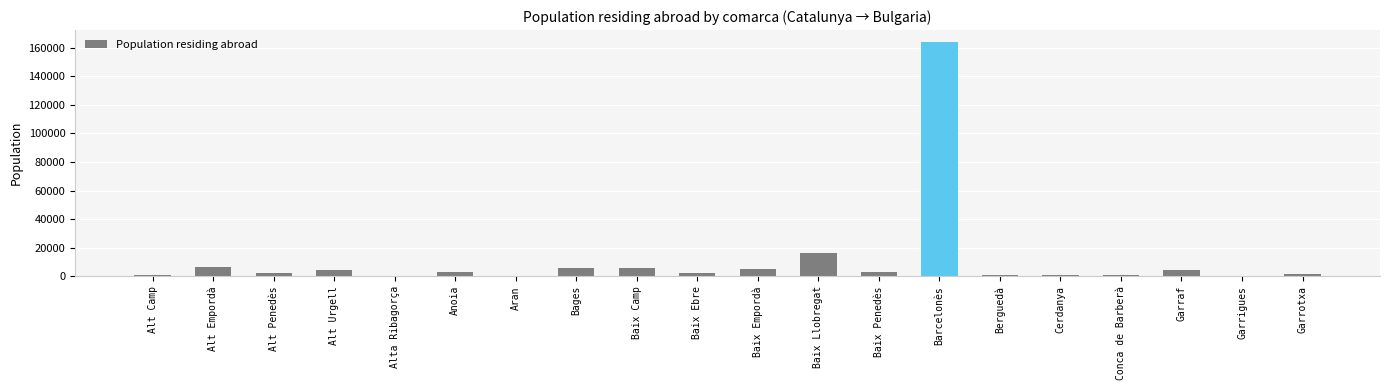

Which has a higher value, Baix Llobregat or Alt Empordà?

Baix Llobregat